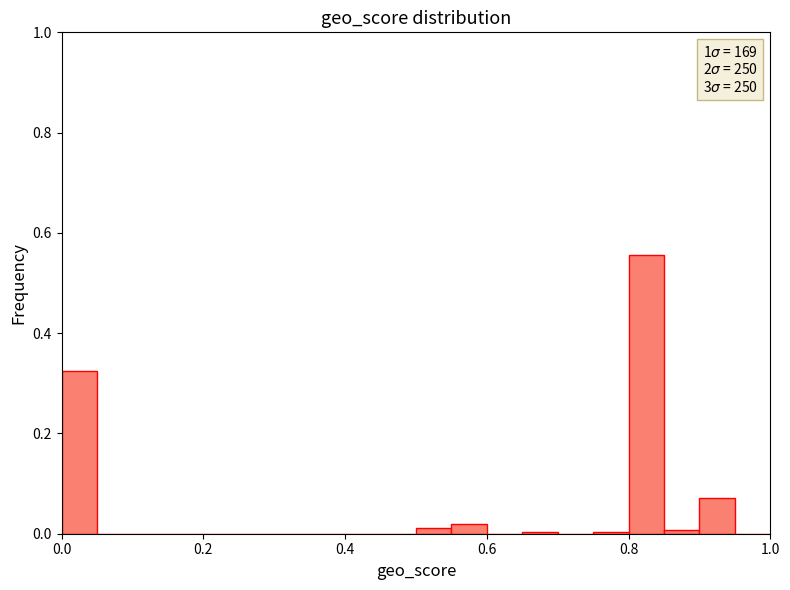

Around what value on the x-axis is the tallest bar? Give the approximate position of its centre, as read against the axis.

0.82